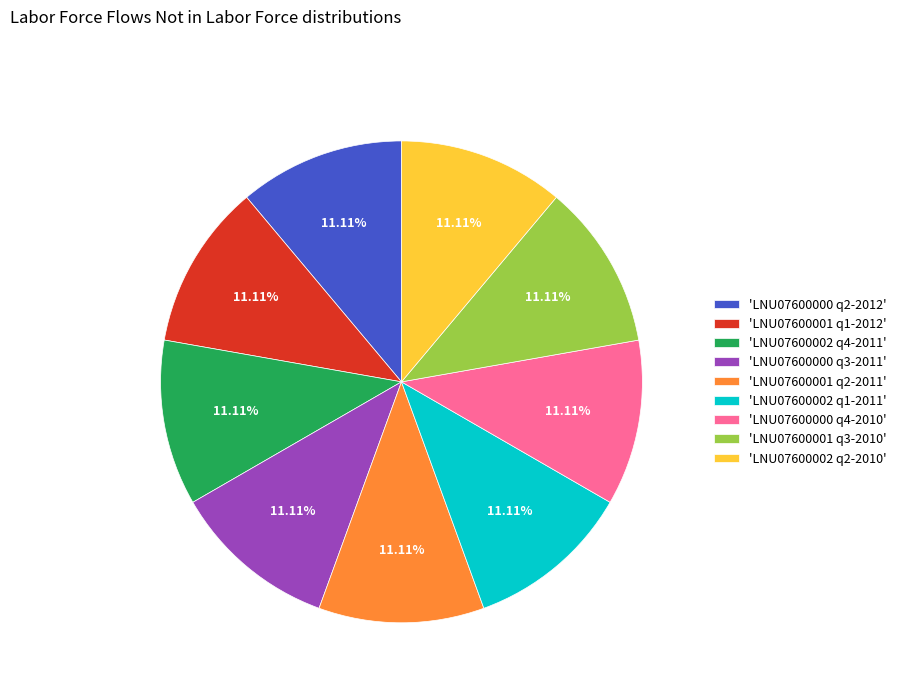

Is the sum of 'LNU07600000 q4-2010' and 'LNU07600000 q3-2011' greater than half?

No